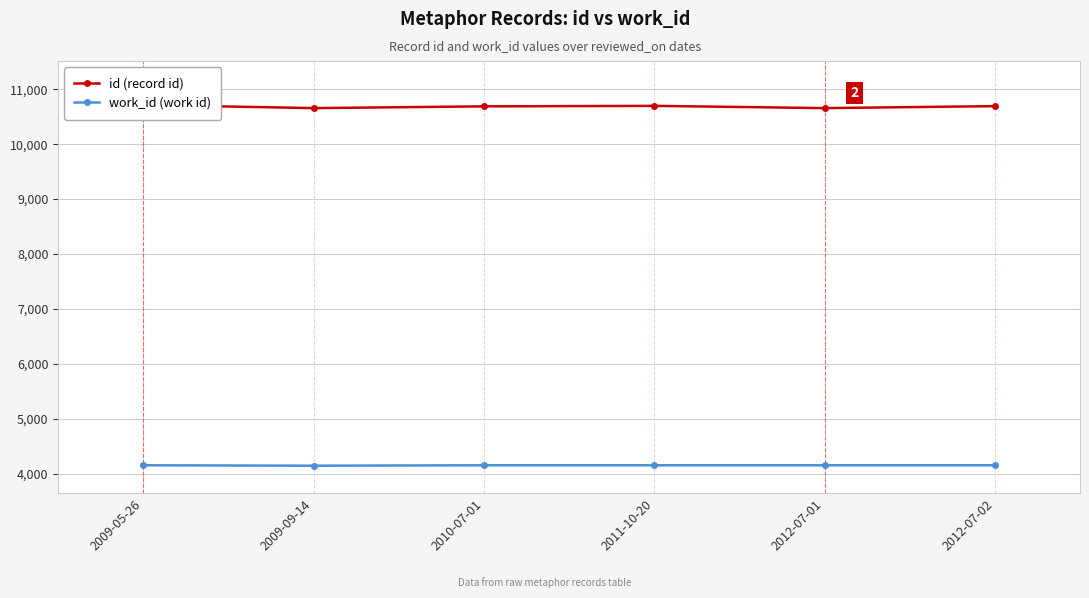

Reading left to right, what are all the values shown in this chart?

id (record id): 2009-05-26=10715	2009-09-14=10657	2010-07-01=10689	2011-10-20=10698	2012-07-01=10657	2012-07-02=10693
work_id (work id): 2009-05-26=4153	2009-09-14=4145	2010-07-01=4153	2011-10-20=4153	2012-07-01=4153	2012-07-02=4153